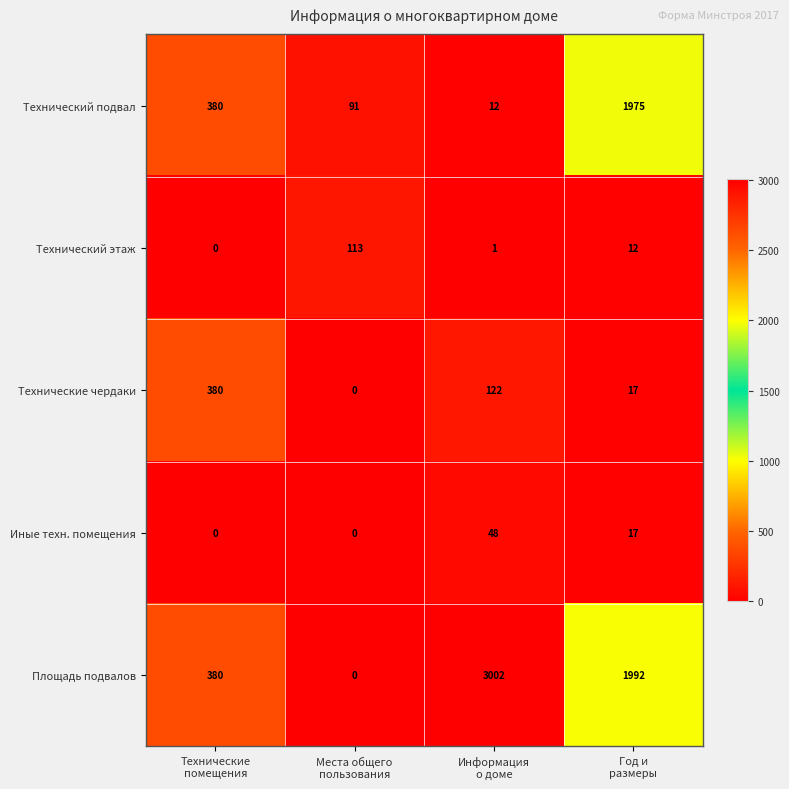

How many data points does each series have?

4